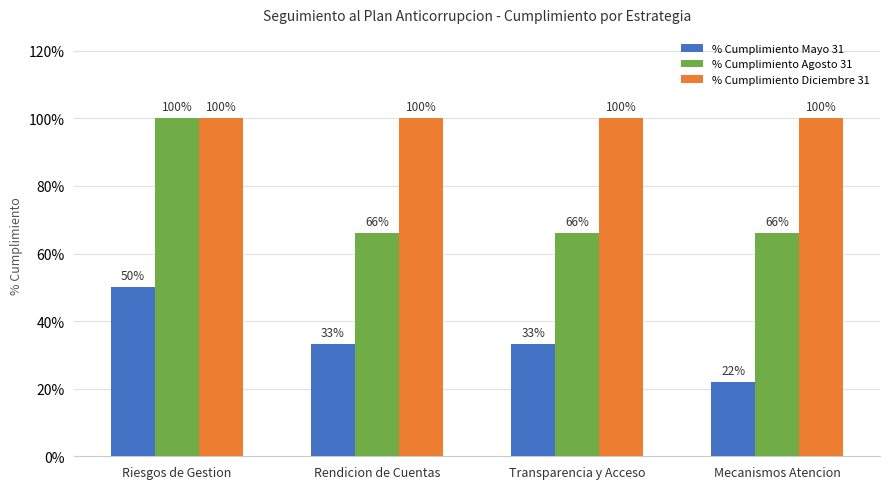

At which category is the sum across all series the highest?

Riesgos de Gestion